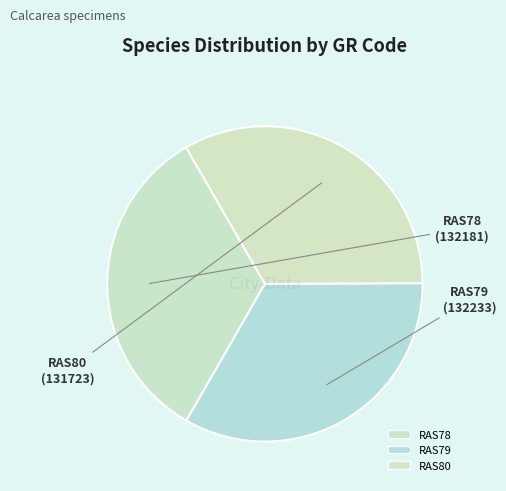

How many slices are in this pie chart?

3